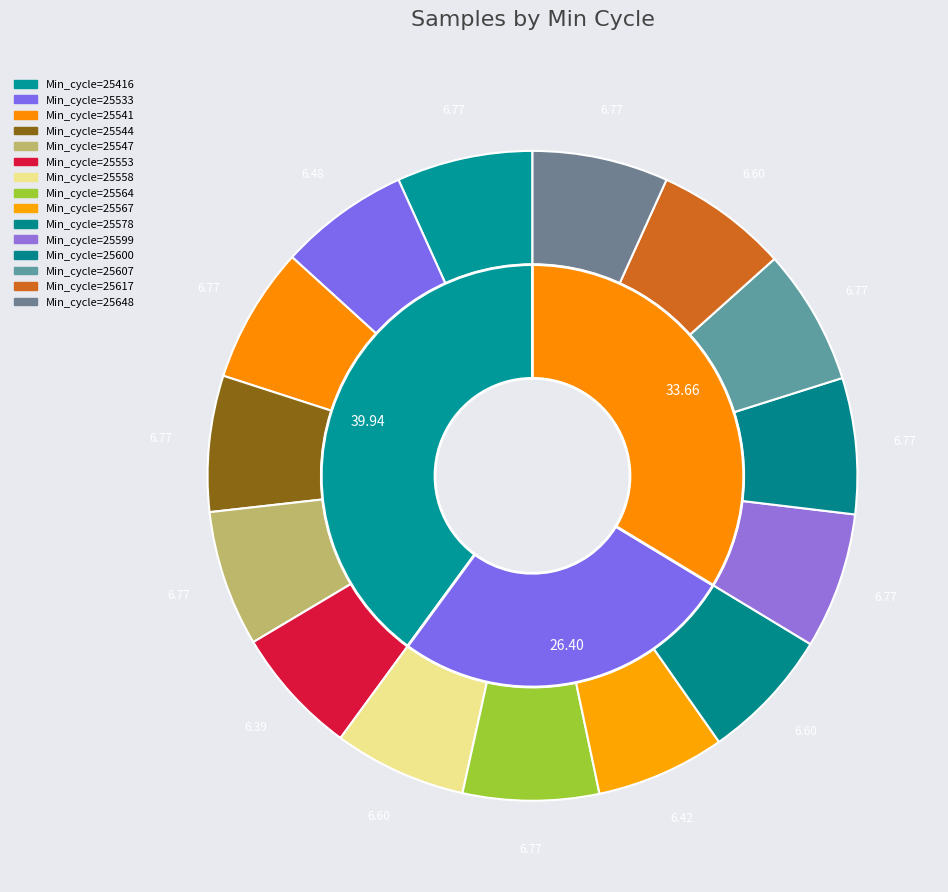

Count the number of slices in the pie.

15